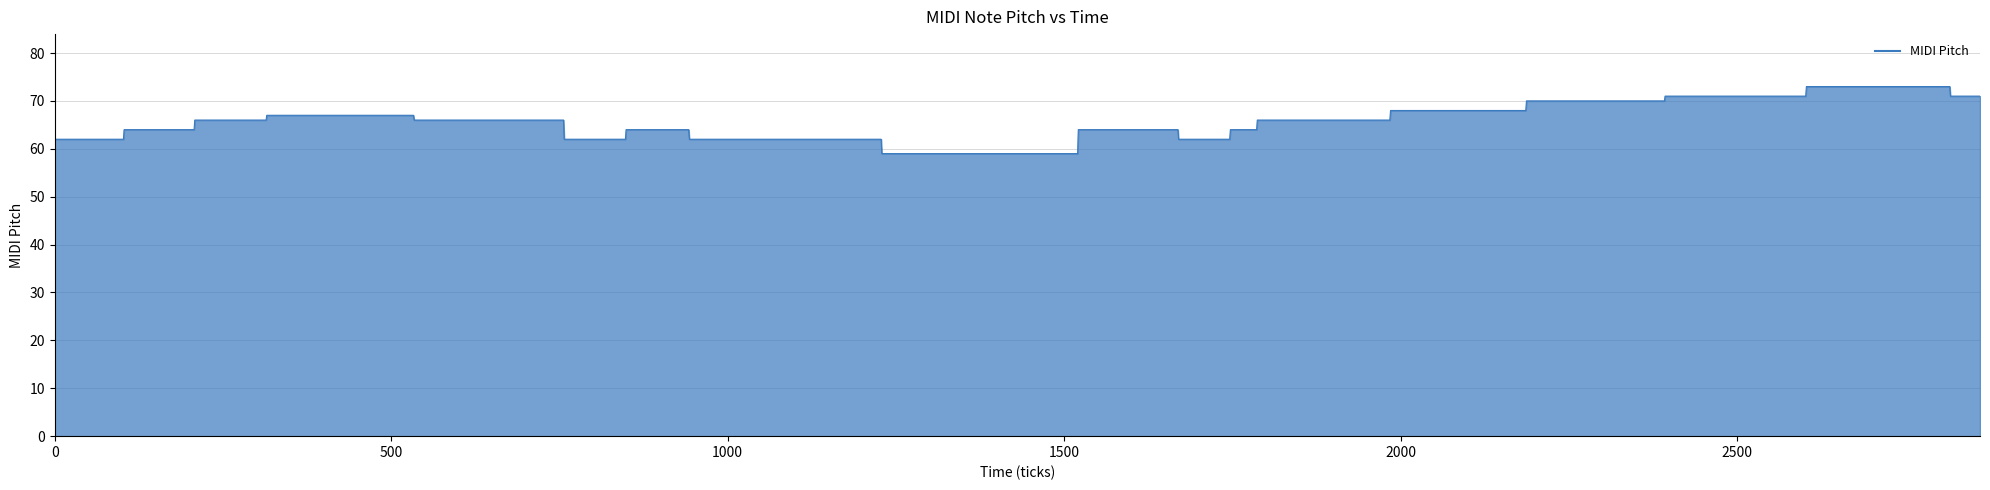

What is the difference between the maximum and minimum values?

14